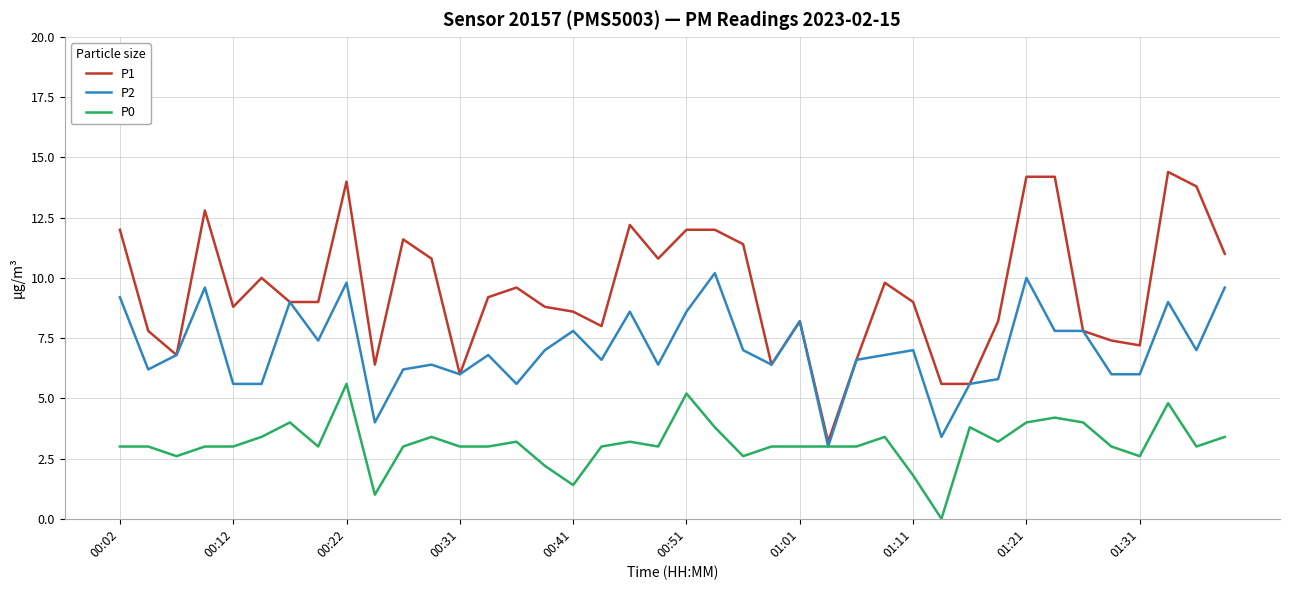

What is the greatest value displayed?

14.4